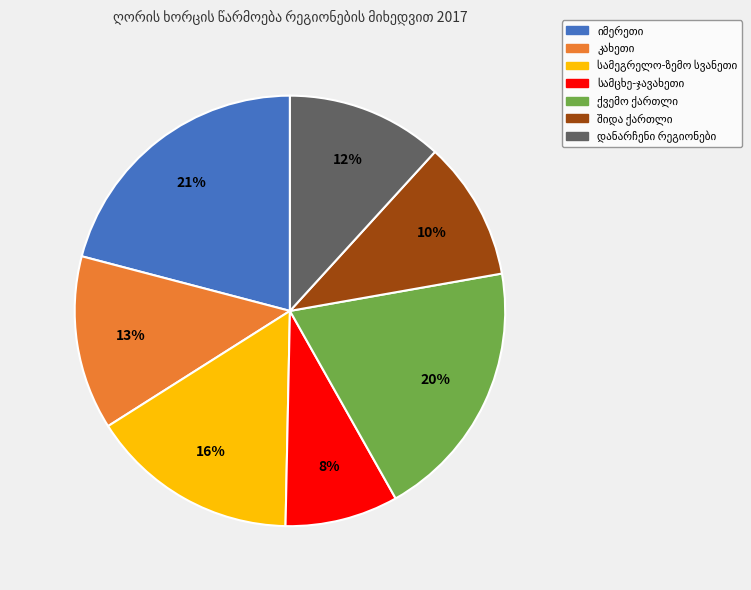

To the nearest percent, what is the average slice percentage?

14%